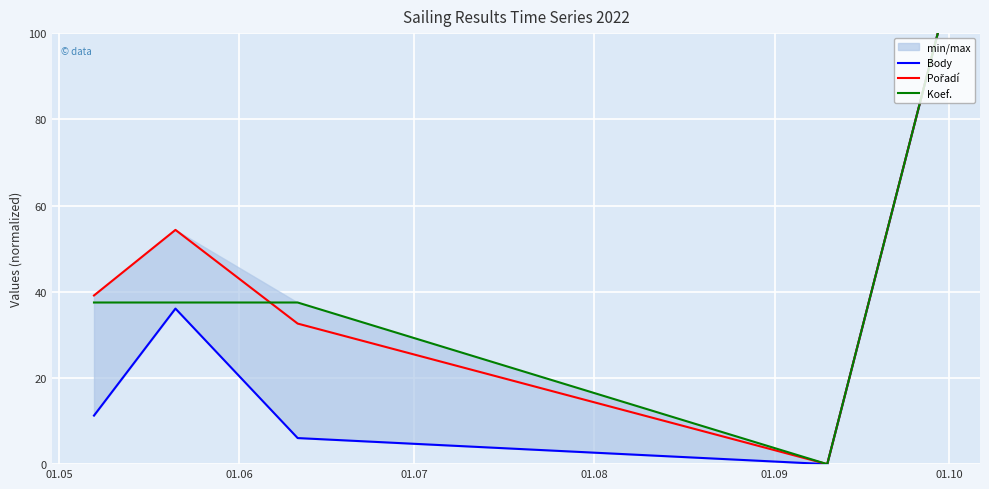

At which label does Body first exceed 11?

01.05